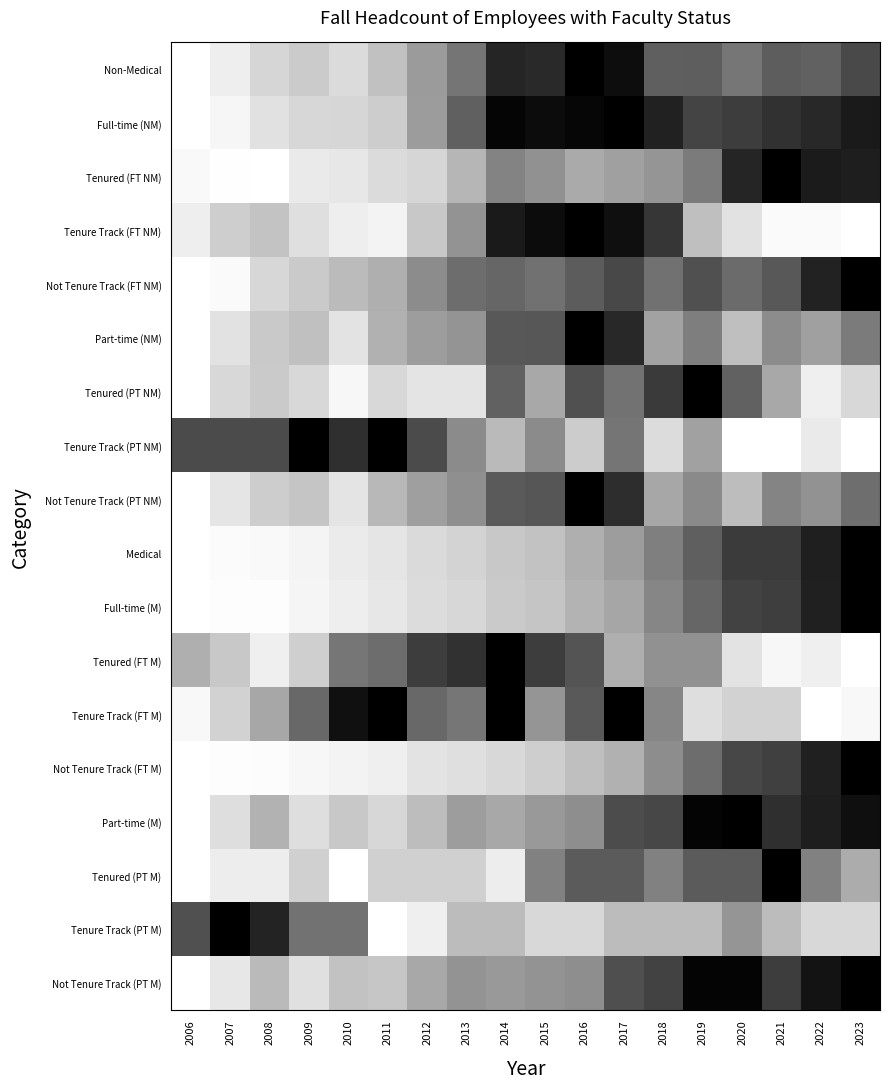

At how many categories does at least one series exceed 0?

18